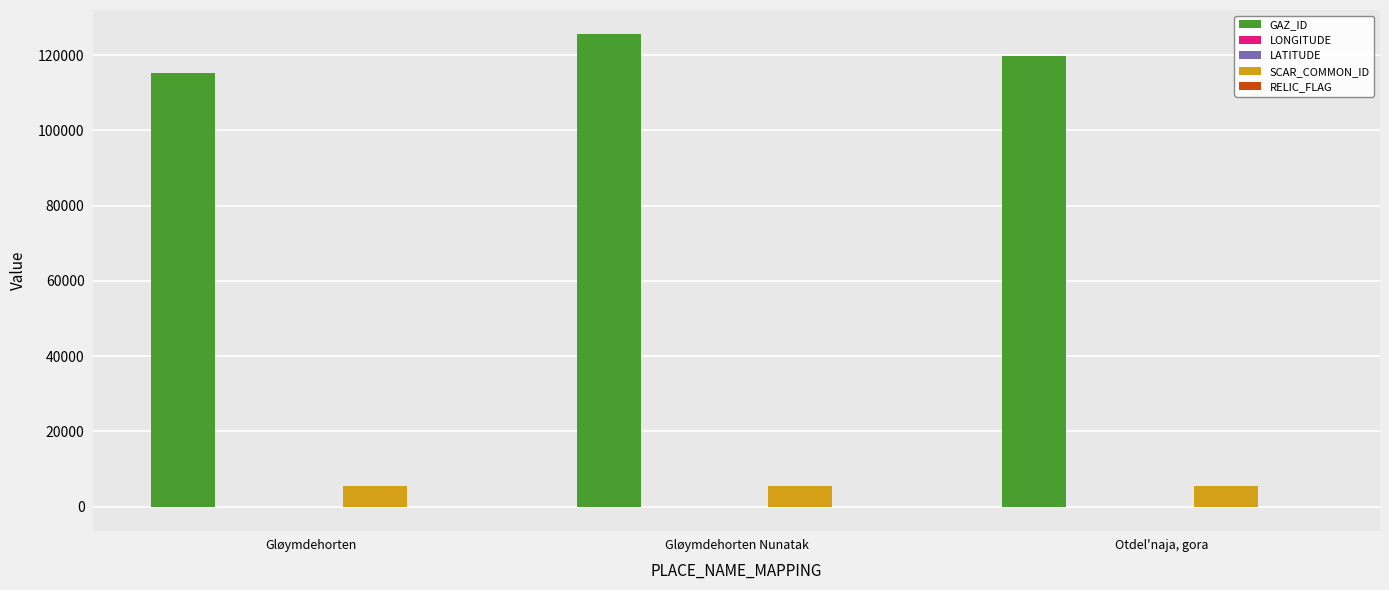

Which series has the largest total across all categories?

GAZ_ID